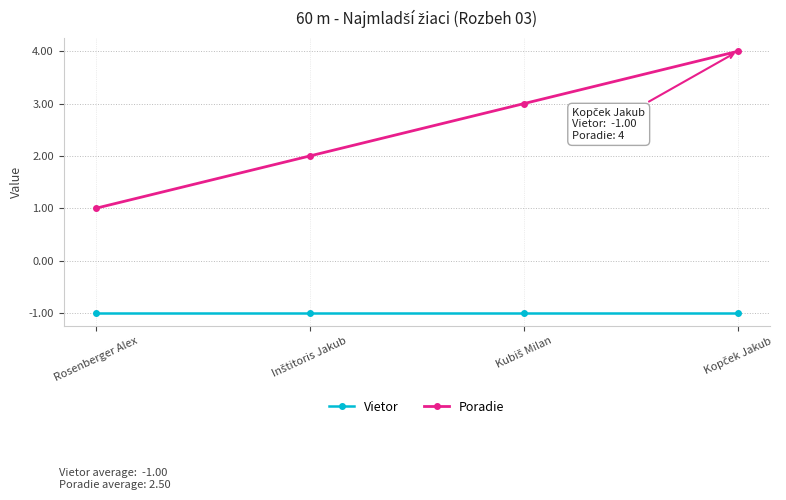

Which series has the largest total across all categories?

Poradie